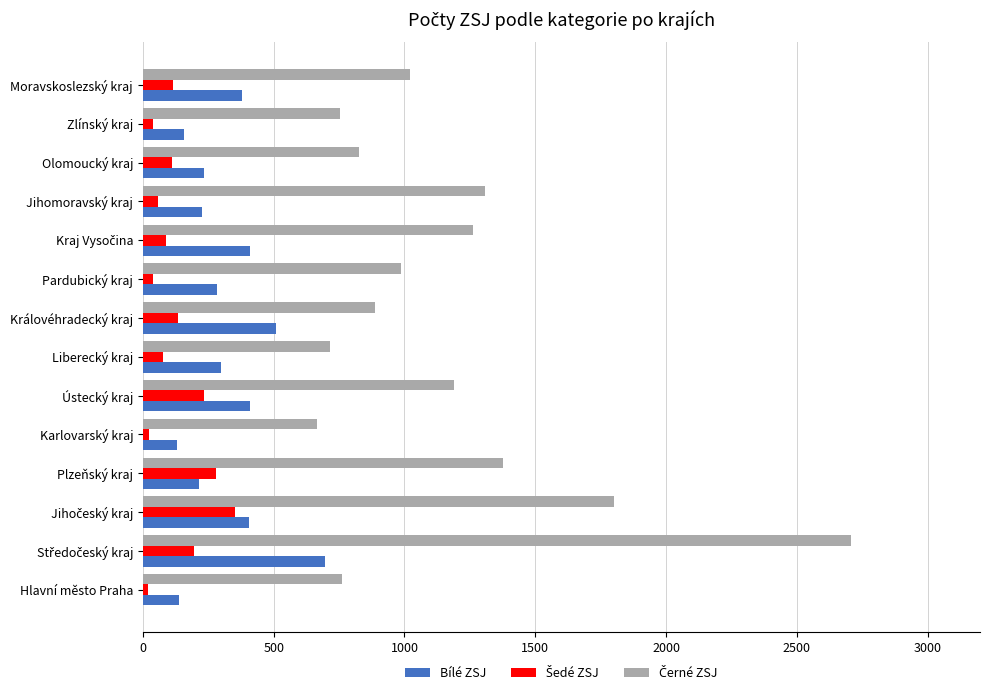

At how many categories does at least one series exceed 1333?

3